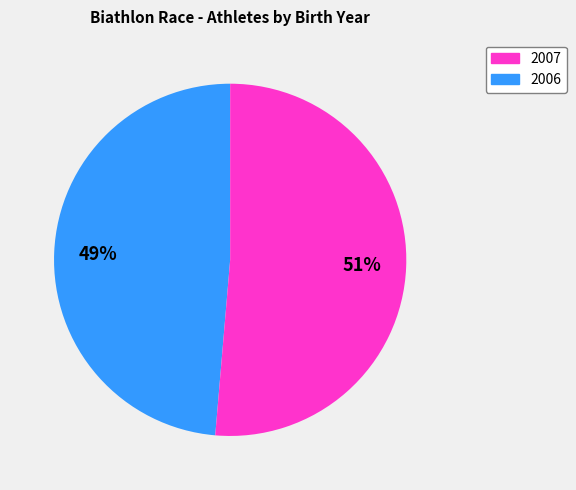

Is there any slice that represents more than half of the pie?

Yes